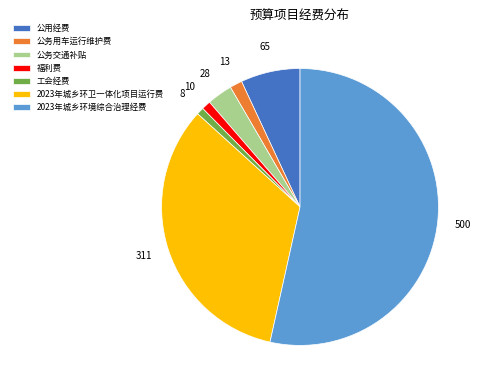

Approximately how many times larger is the value at 2023年城乡环卫一体化项目运行费 compared to 公务用车运行维护费?

23.0